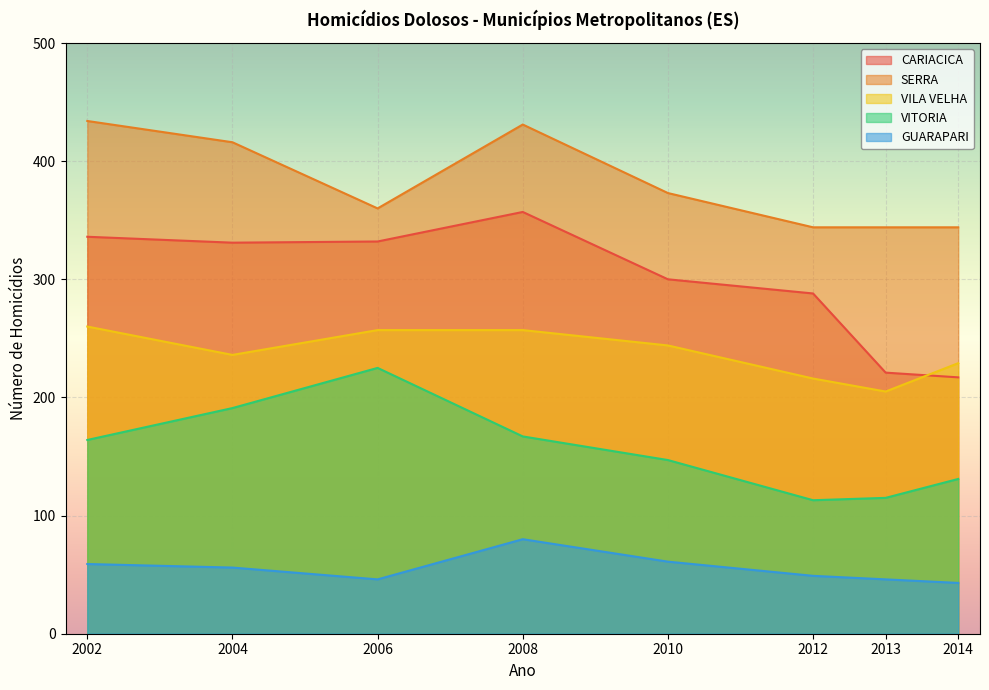

What is the difference between the maximum and minimum values in the VITORIA series?

112